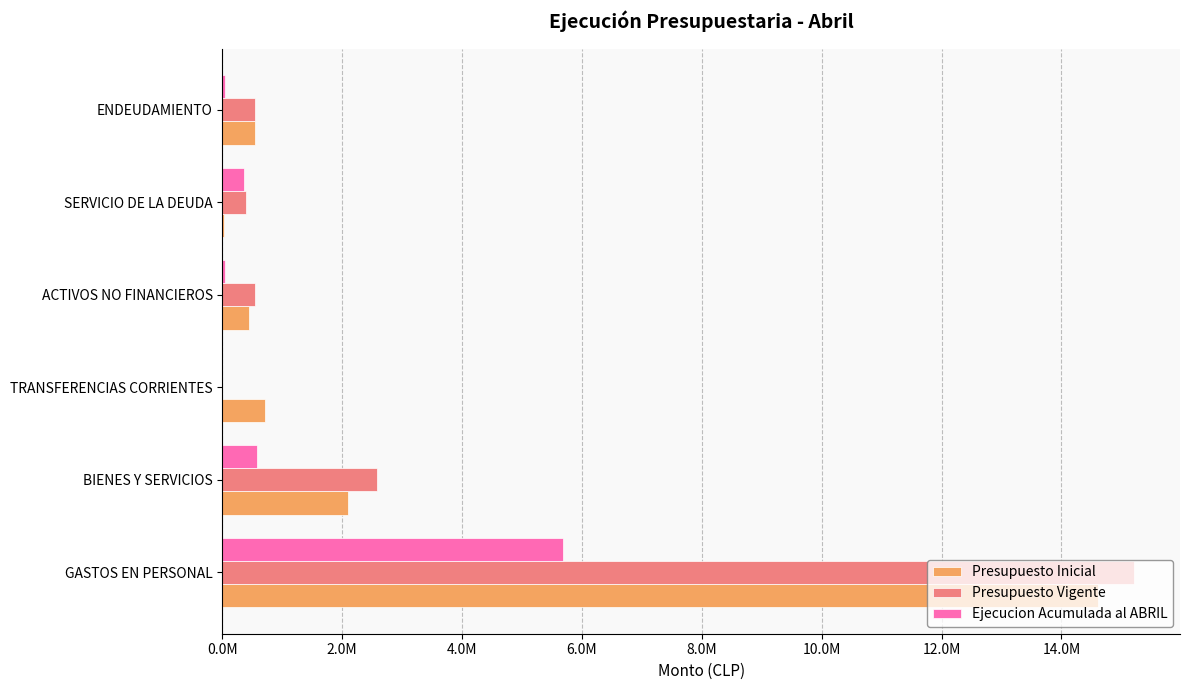

What are all the series names shown in the legend?

Presupuesto Inicial, Presupuesto Vigente, Ejecucion Acumulada al ABRIL